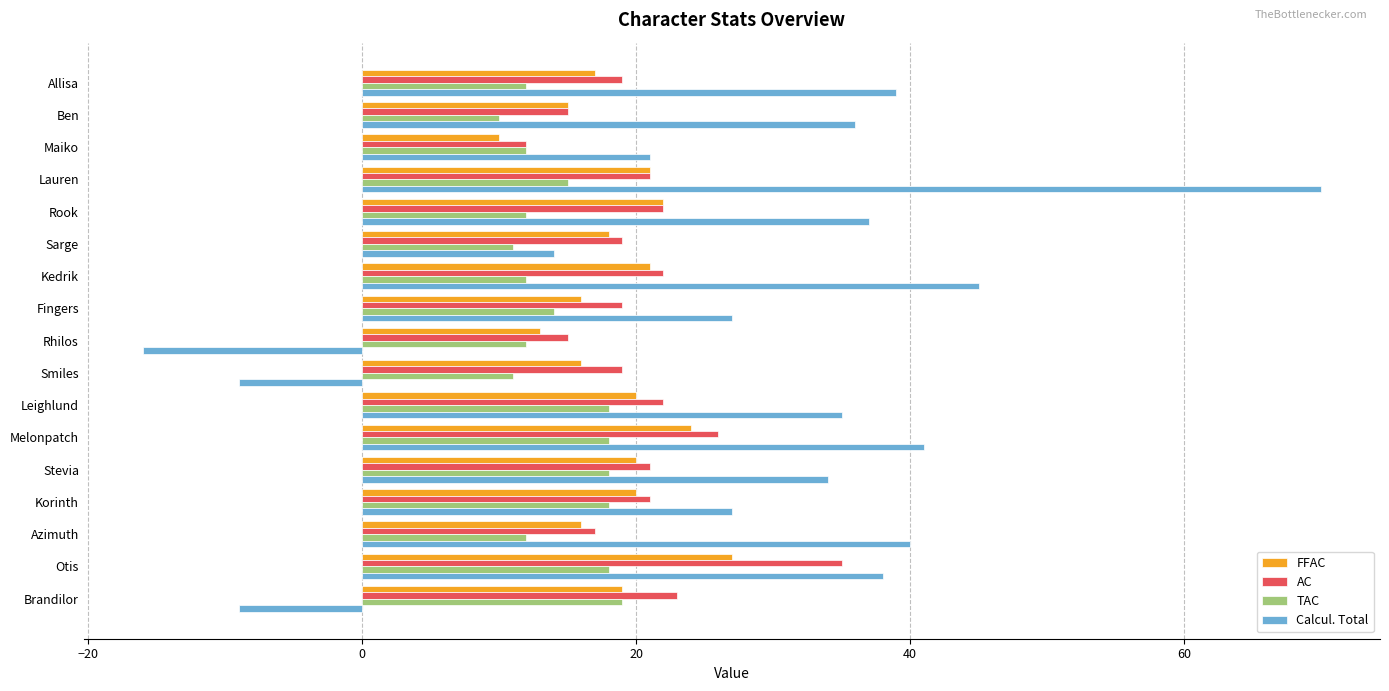

Where is AC nearest to the value 23?

Brandilor